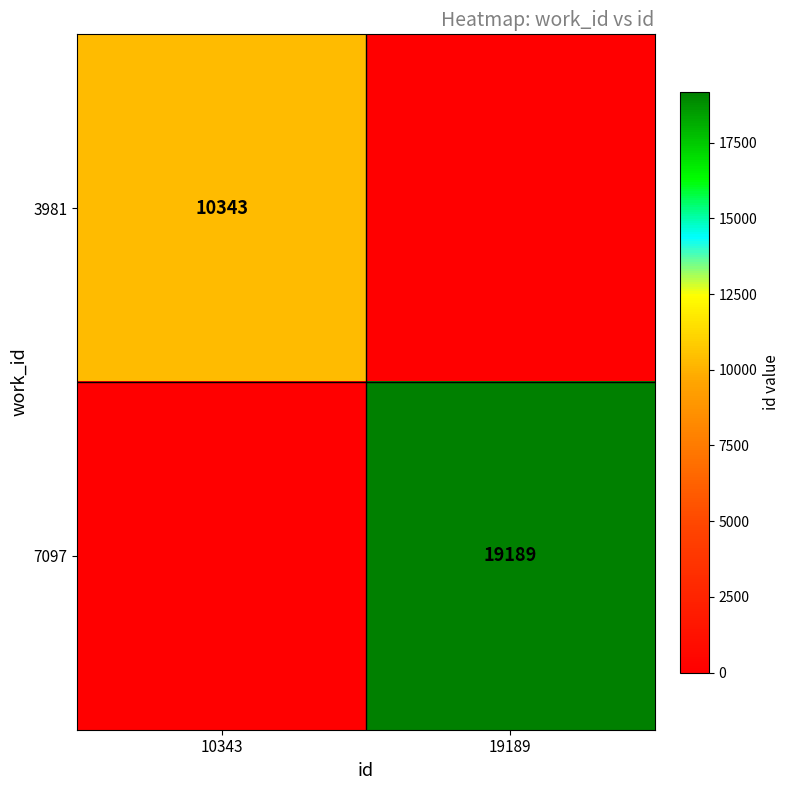

The 3981 series shows 10343 at 10343. True or false?

True